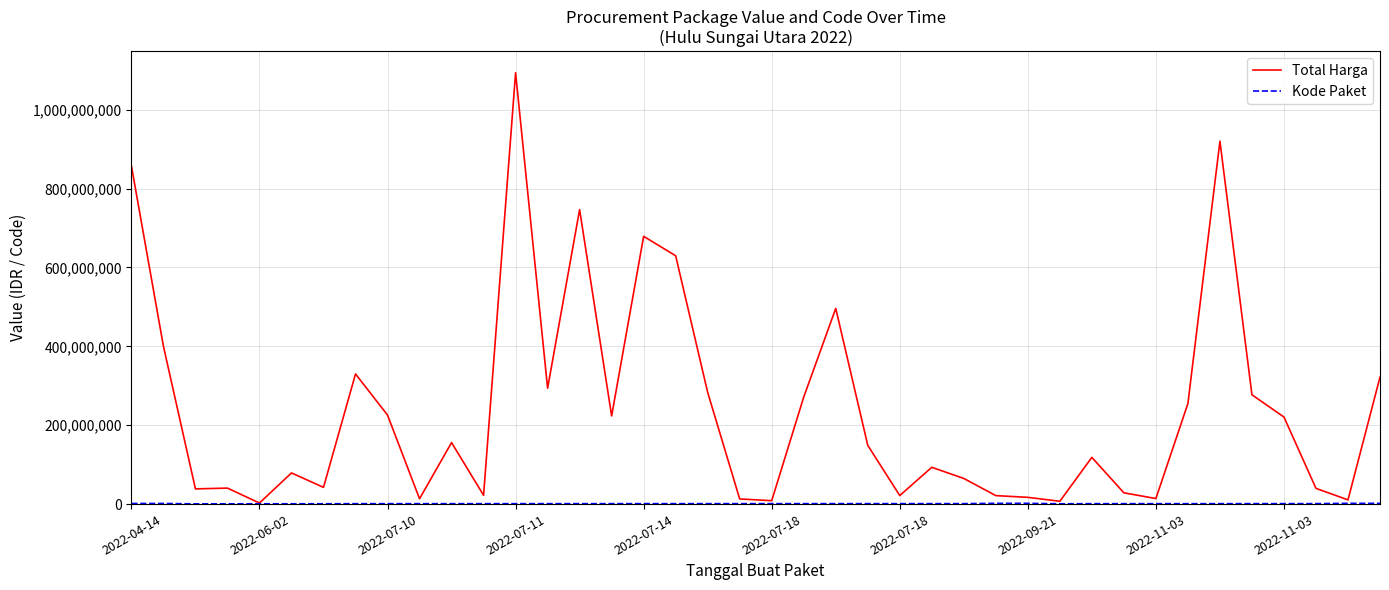

Which series has the largest total across all categories?

Total Harga